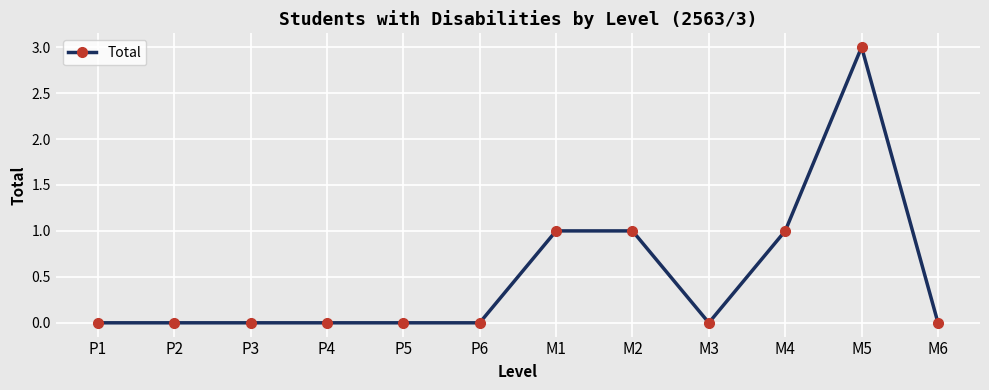

What is the difference between the values at M4 and P4?

1